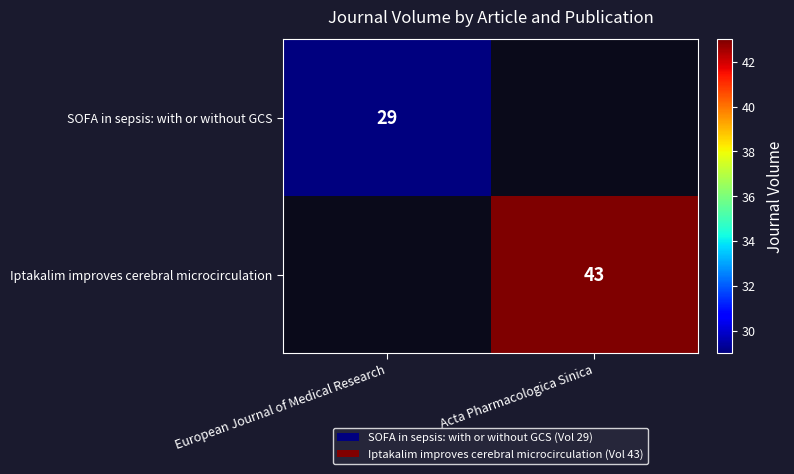

True or false: SOFA in sepsis: with or without GCS has a value of 29 at European Journal of Medical Research.

True